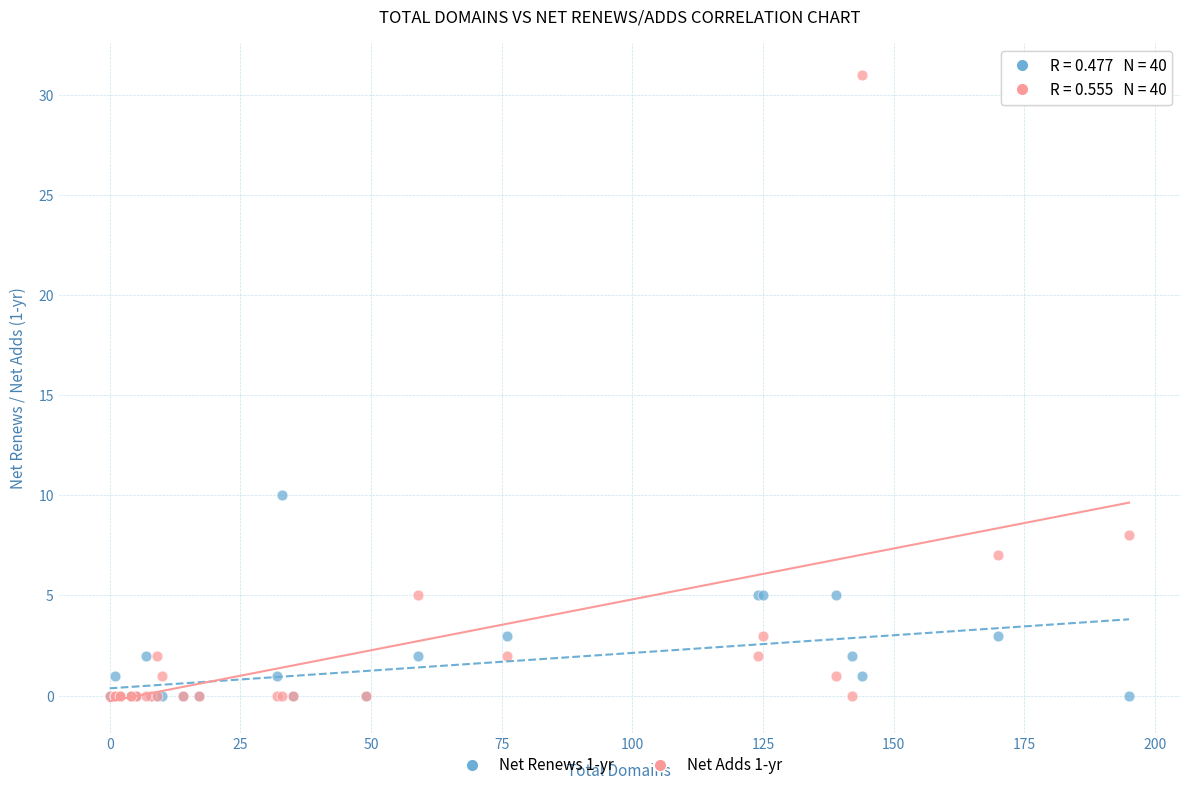

Across all series, what Y value is closest to 15?

10